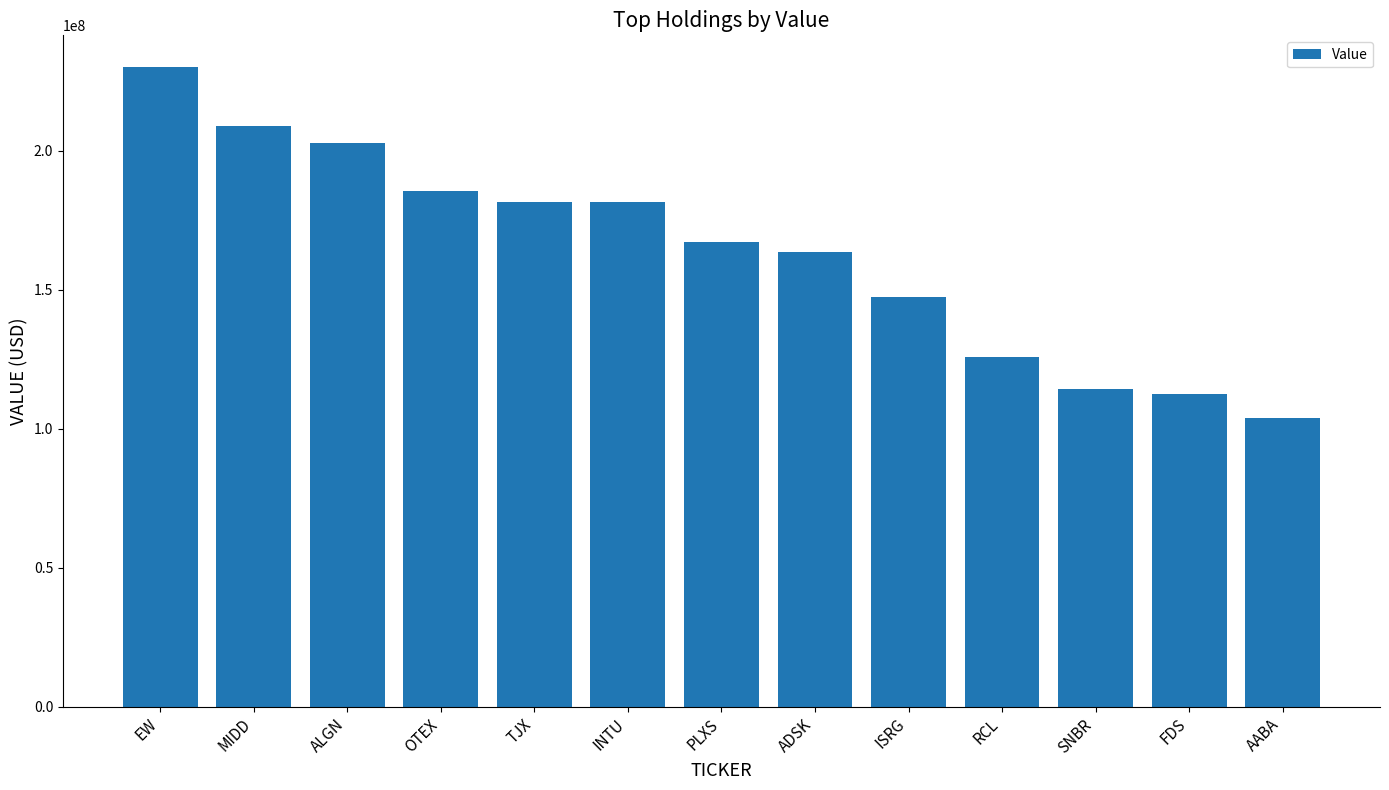

The chart shows a value of 286825445 at TJX. True or false?

False